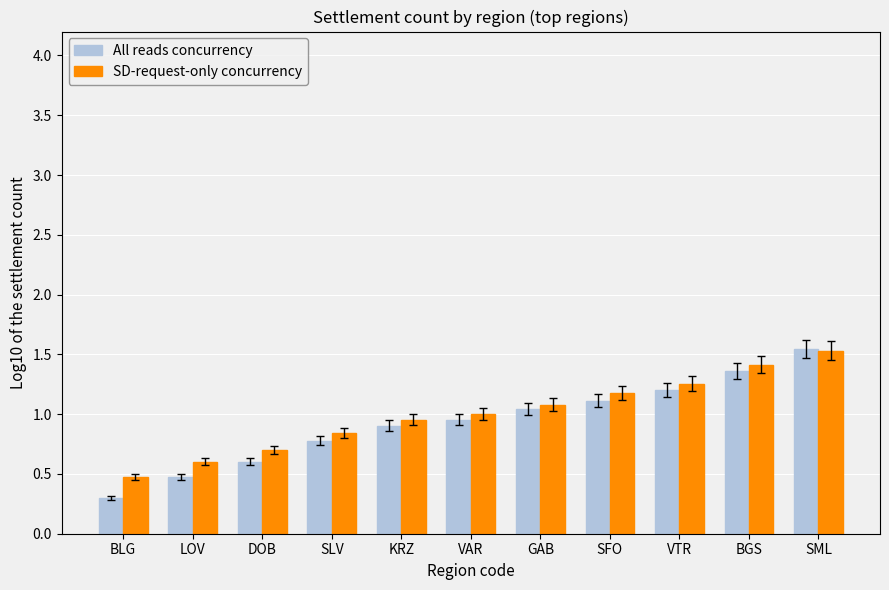

List the labels in order of All reads concurrency value, largest first.

SML, BGS, VTR, SFO, GAB, VAR, KRZ, SLV, DOB, LOV, BLG